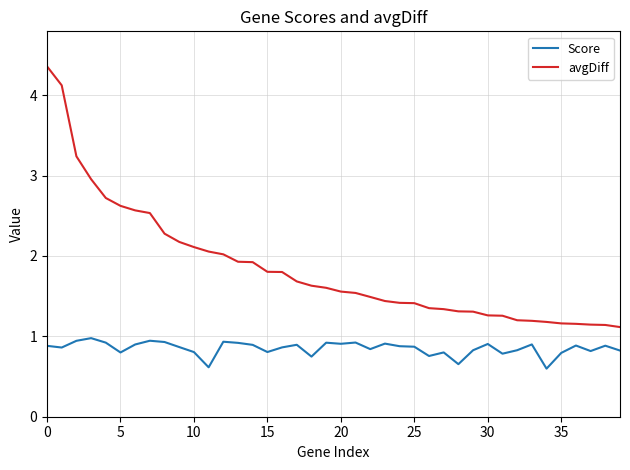

True or false: avgDiff and Score cross at least once.

False